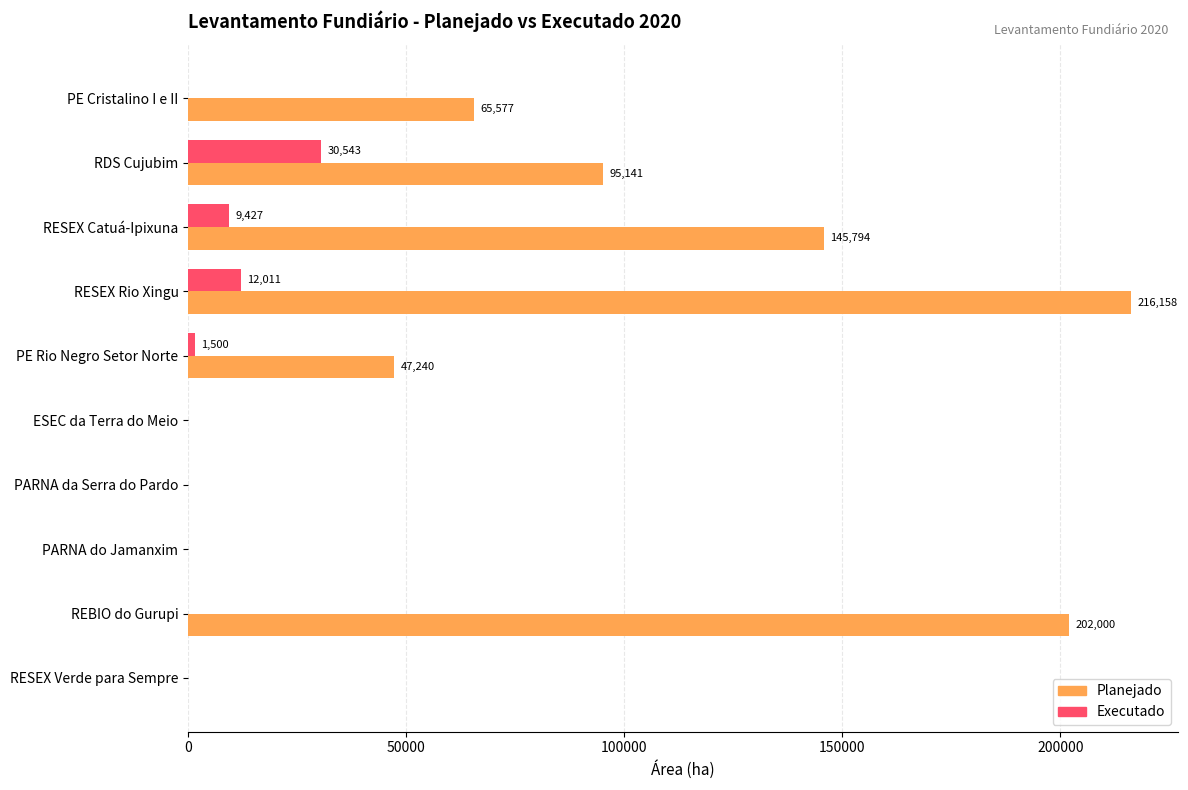

The Planejado series shows 342050.6 at REBIO do Gurupi. True or false?

False